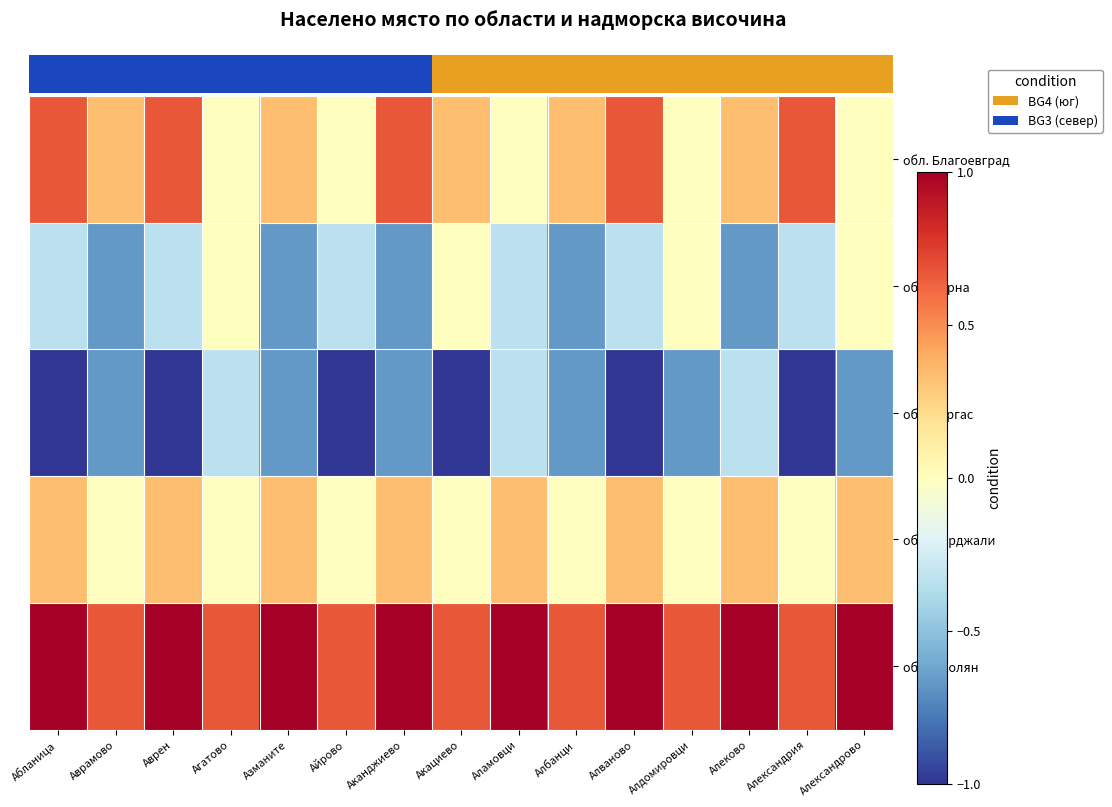

Between Александрия and Александрово, which series saw the biggest shift?

обл. Благоевград